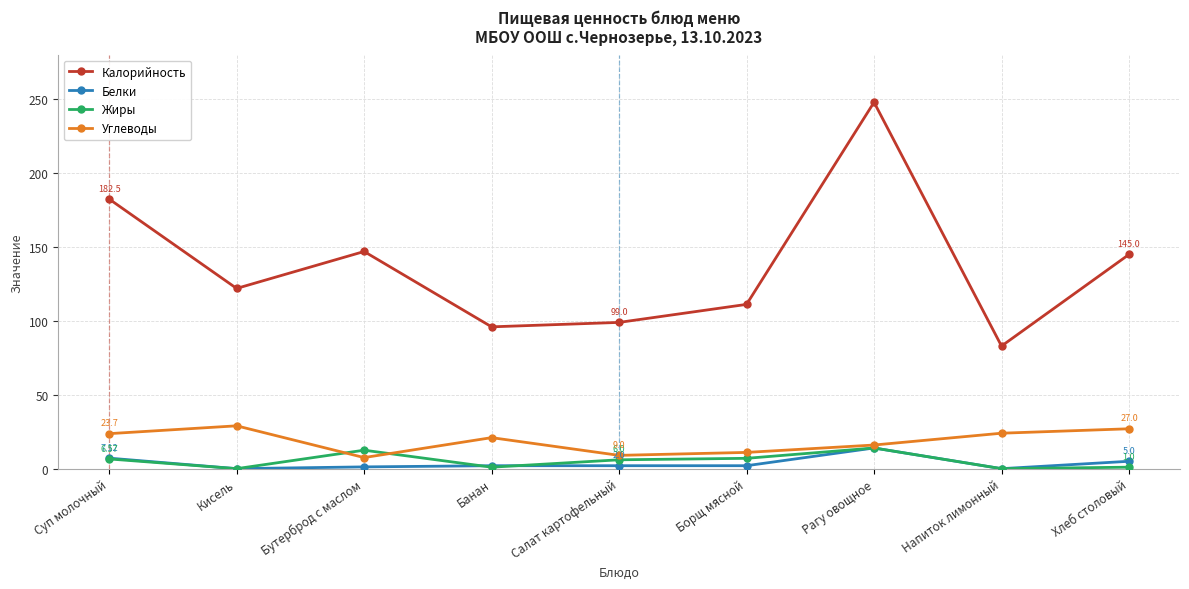

At which category does Калорийность reach its first local peak?

Бутерброд с маслом